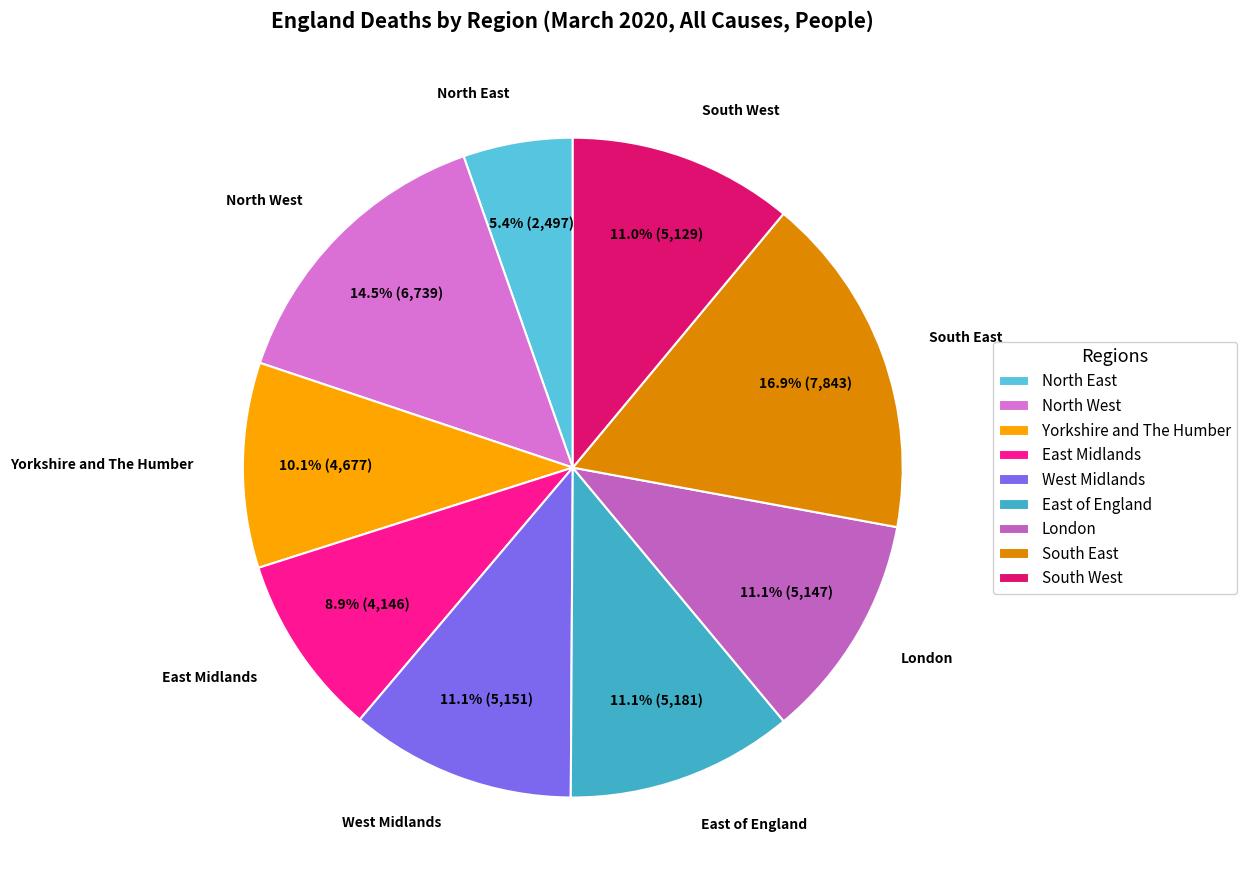

To the nearest percent, what is the combined percentage of West Midlands and East of England?

22%